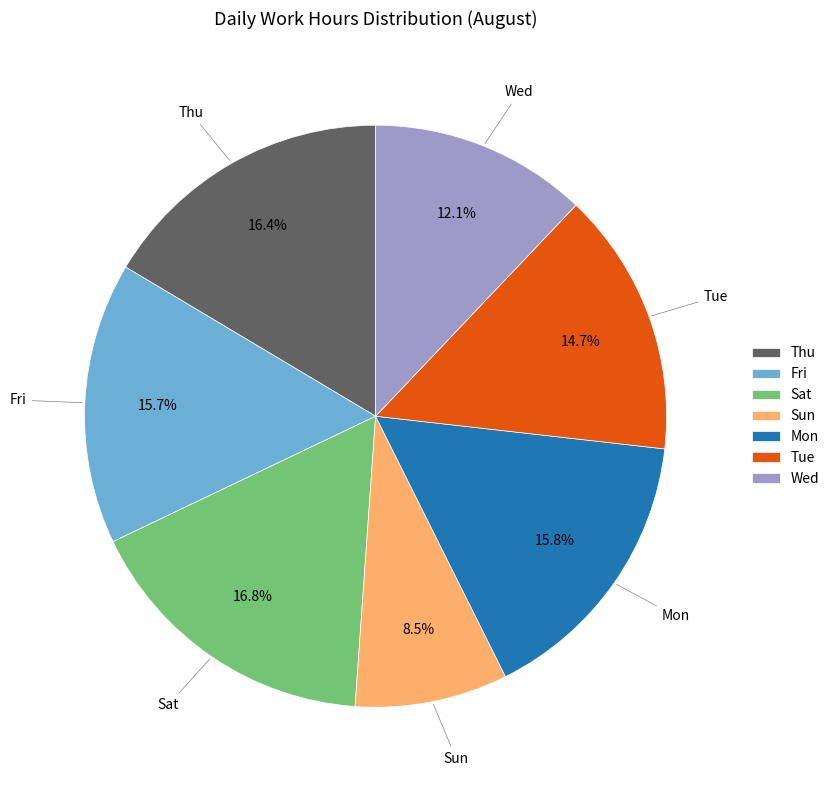

Combined, do Sat and Mon account for over 50%?

No